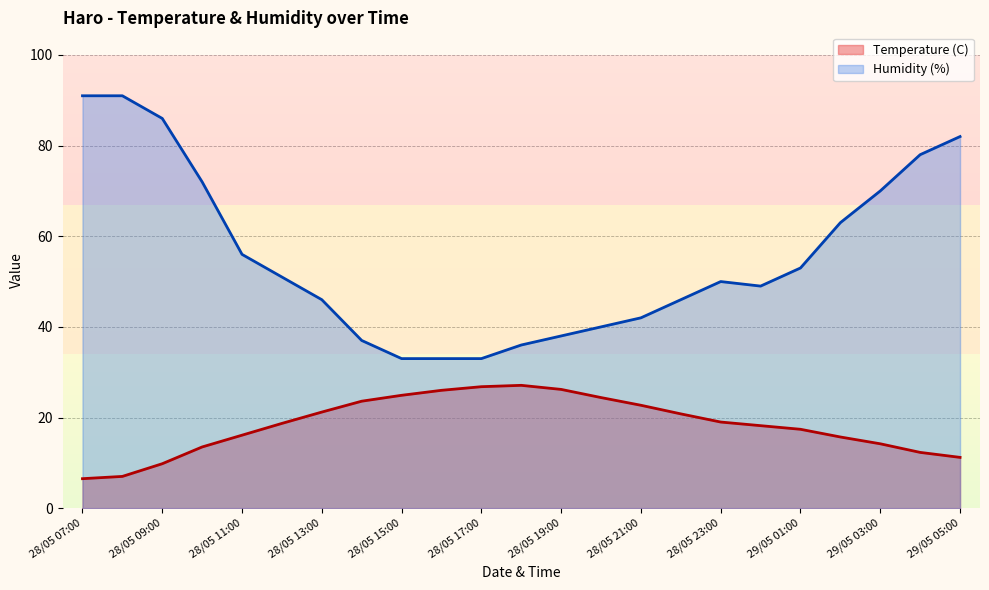

What is the sum of all Temperature (C) values?

423.3